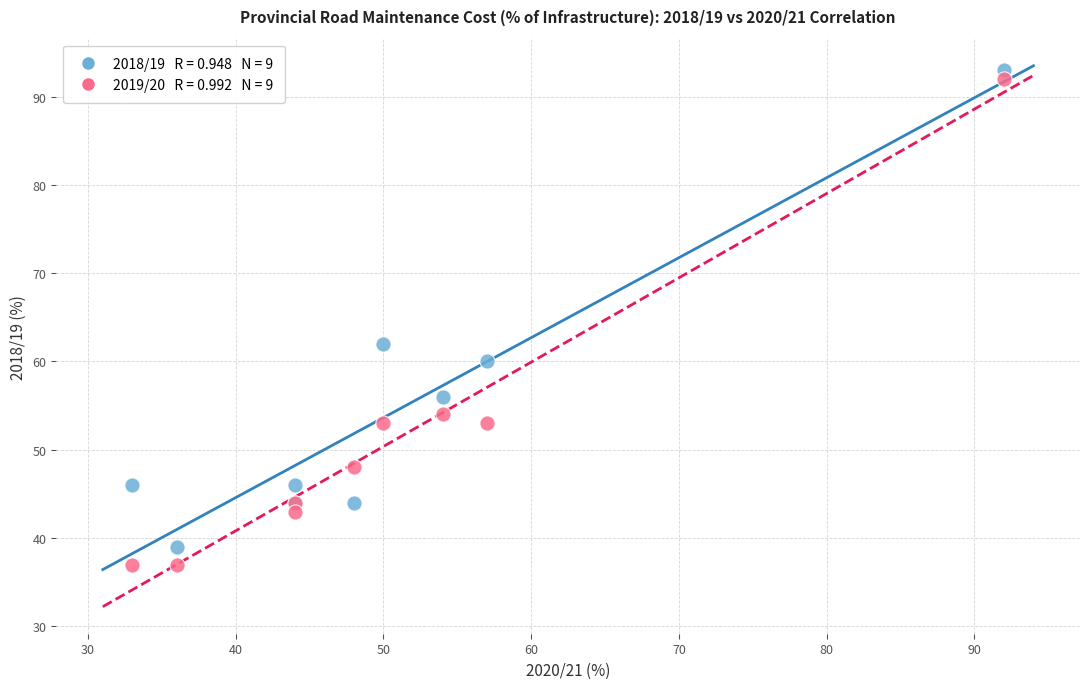

Across all series, what Y value is closest to 65?

62